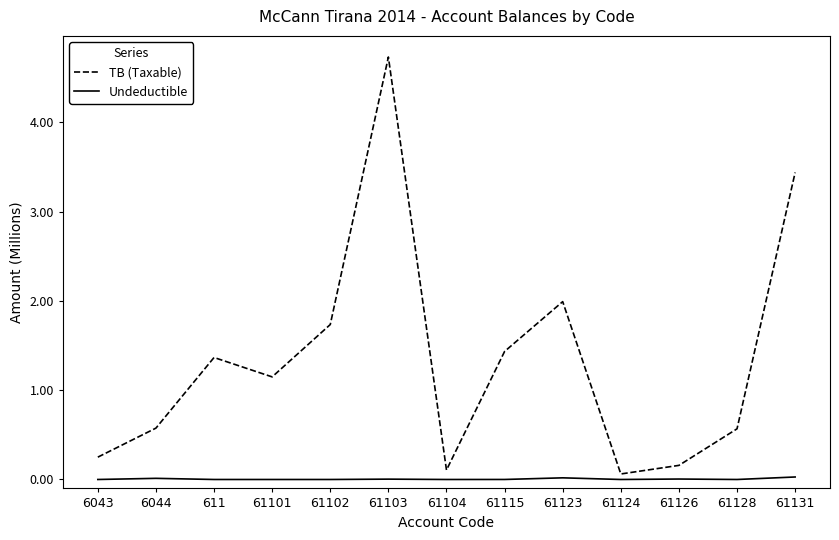

True or false: Undeductible and TB (Taxable) cross at least once.

False